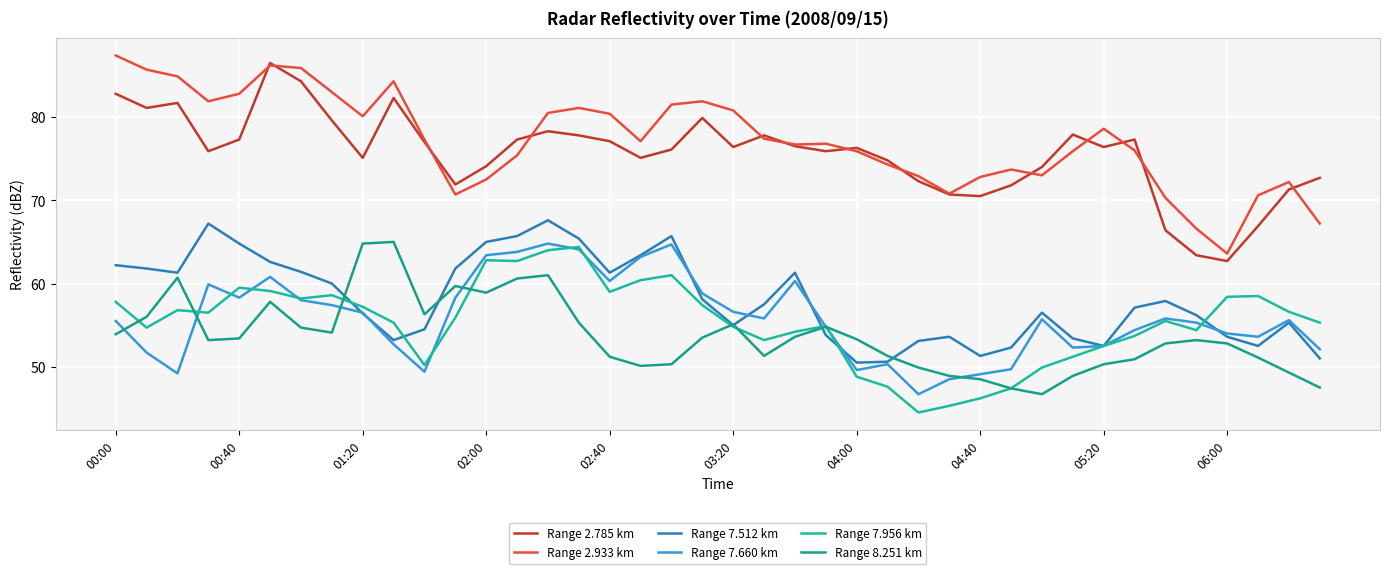

How many interior local peaks does the Range 2.933 km series have?

8